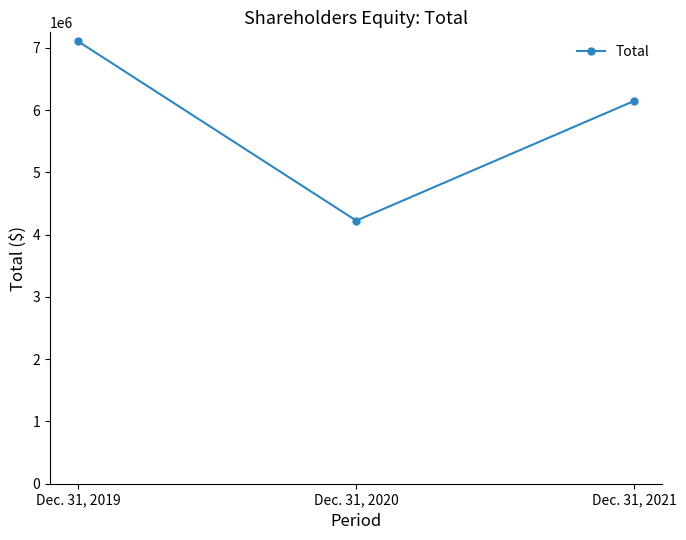

How many lines are shown in the chart?

1